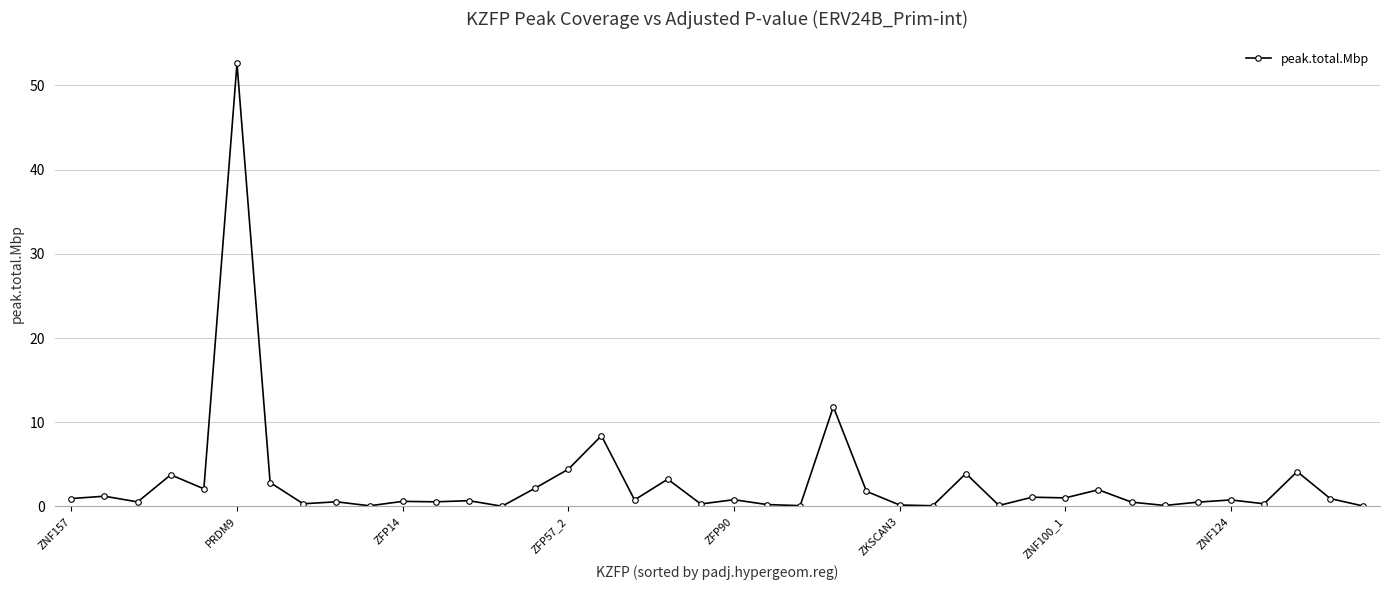

What is the value of the 24th point from the left?

11.8